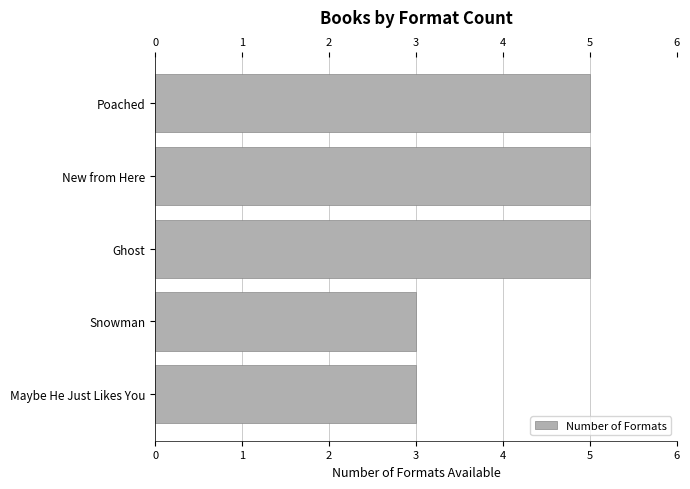

Count the number of categories in the chart.

5